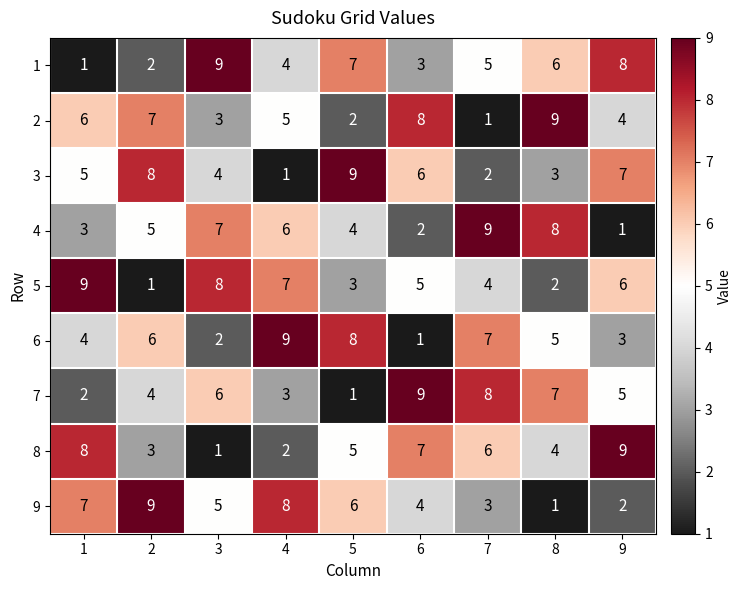

What is the difference between the highest and lowest values at 9?

8